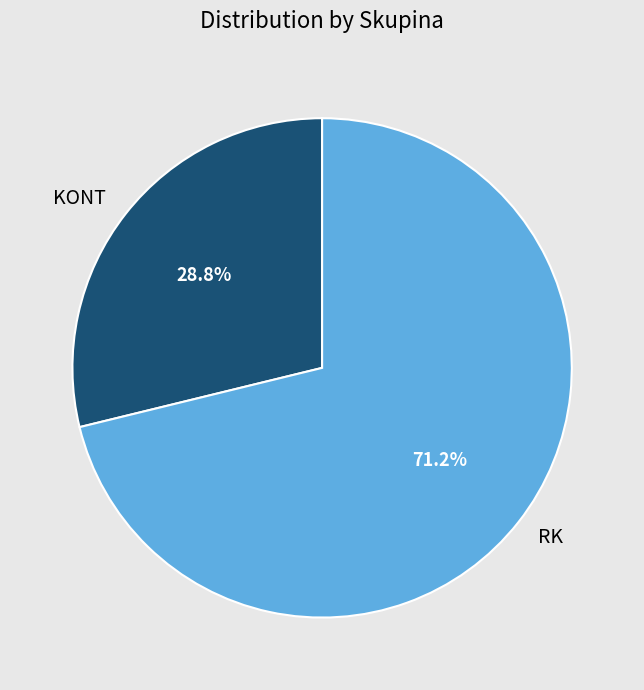

What is the smallest slice in the pie chart?

KONT